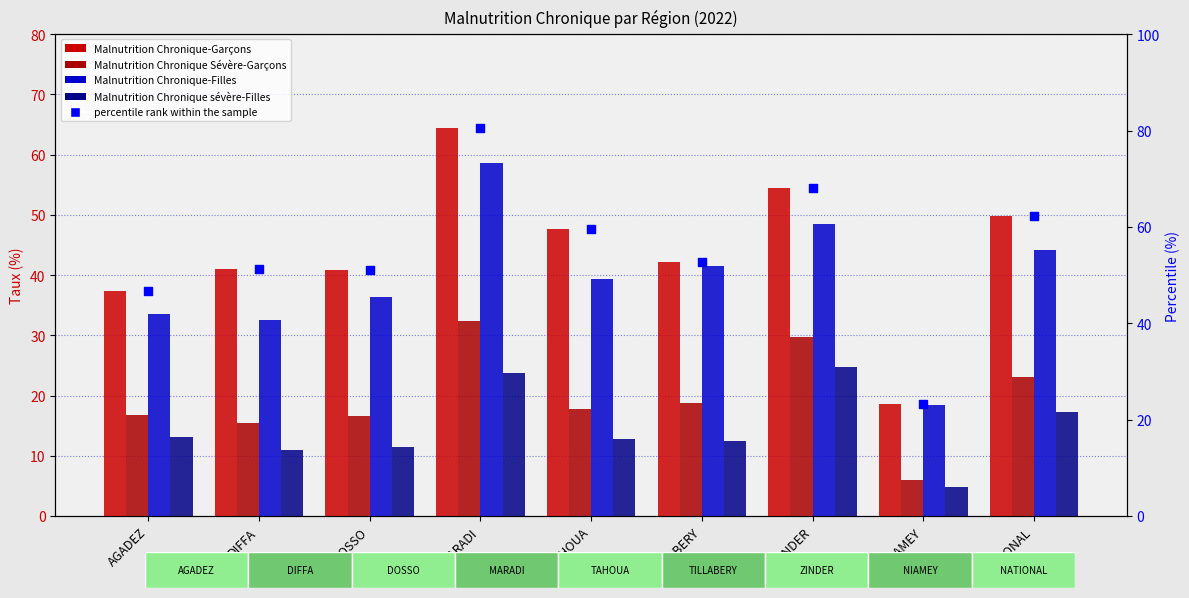

Which series reaches the minimum Y coordinate?

Malnutrition Chronique sévère-Filles